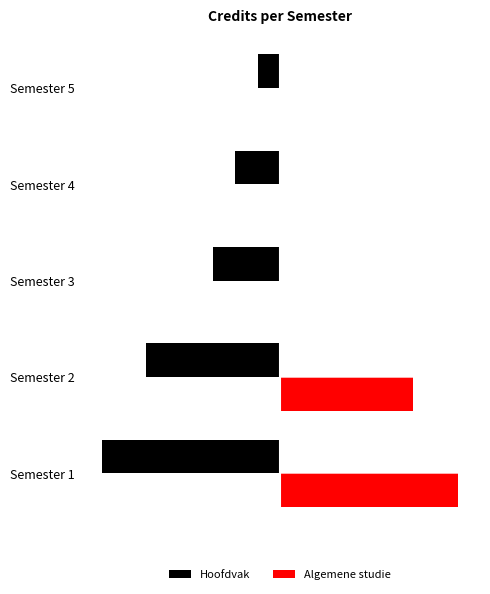

List the series in order of their overall mean, highest first.

Algemene studie, Hoofdvak